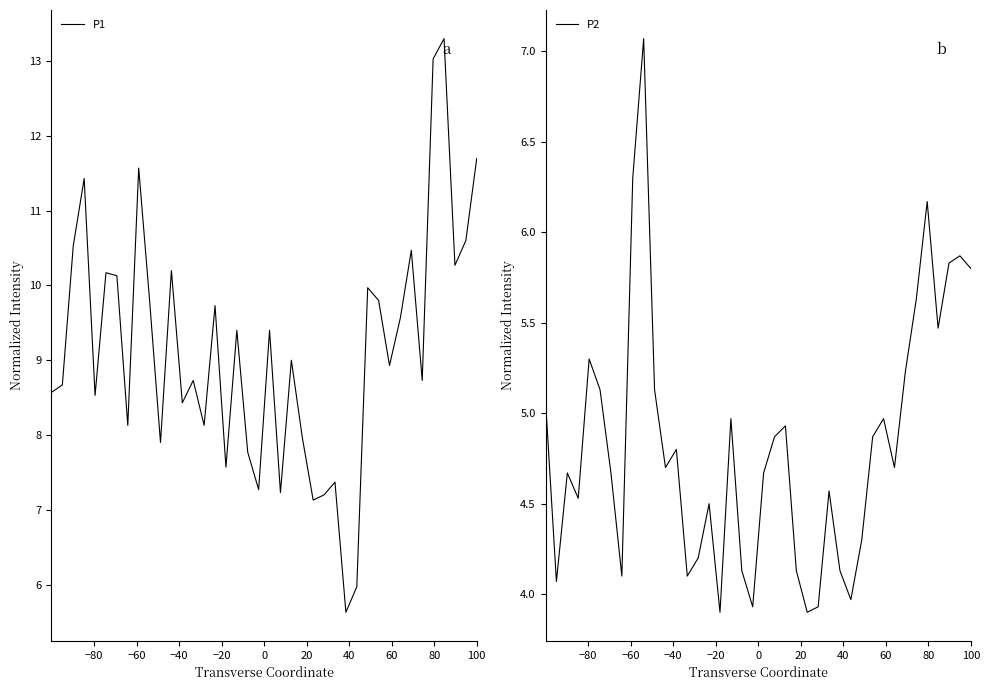

Does the chart display data point markers on the line(s)?

No